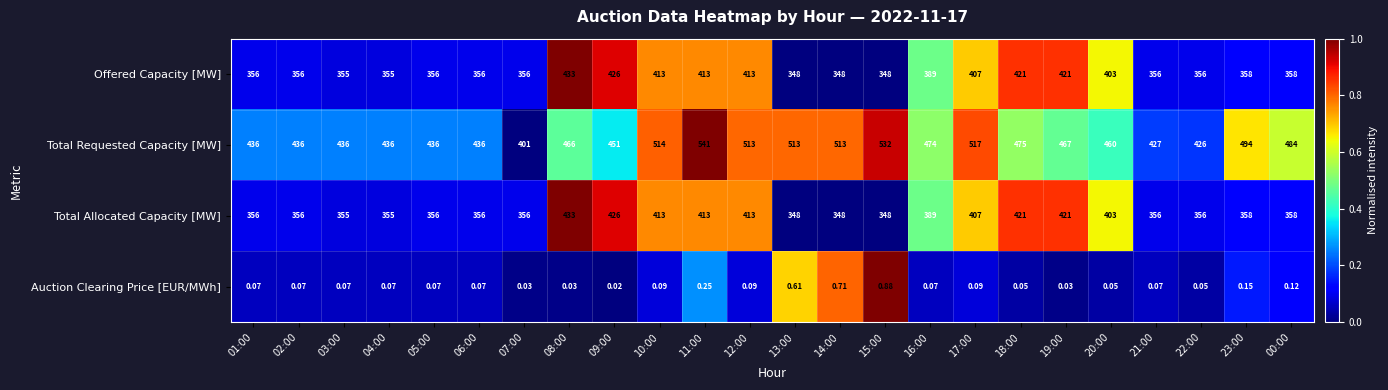

Is the value of Total Allocated Capacity [MW] at 19:00 greater than the value of Offered Capacity [MW] at 10:00?

Yes